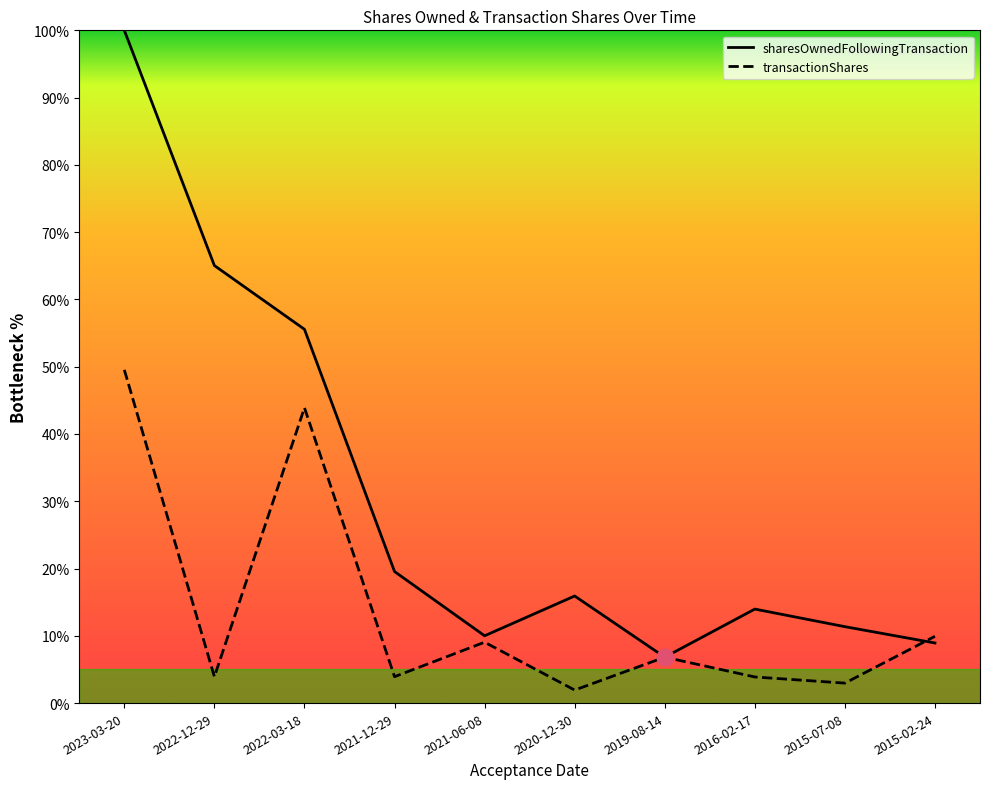

True or false: sharesOwnedFollowingTransaction has more than 1 points higher than both neighbors.

True